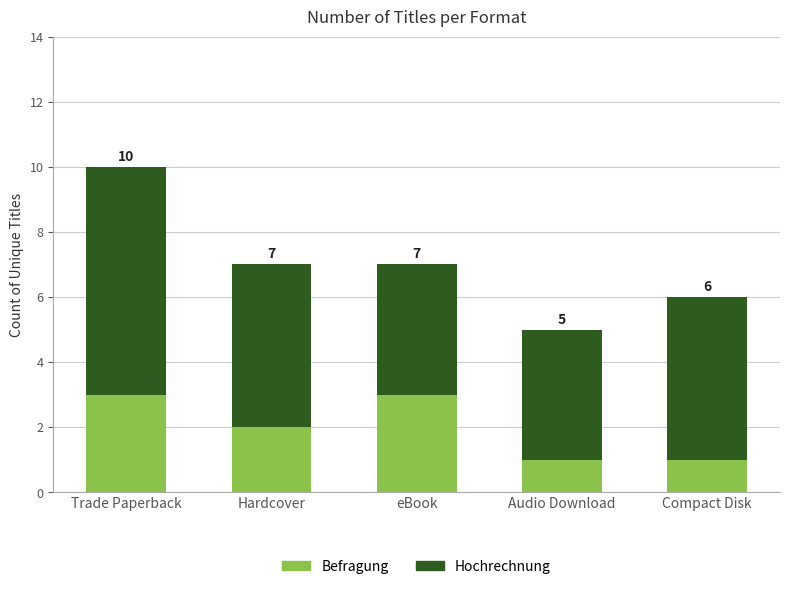

What is the sum of all Befragung values?

10